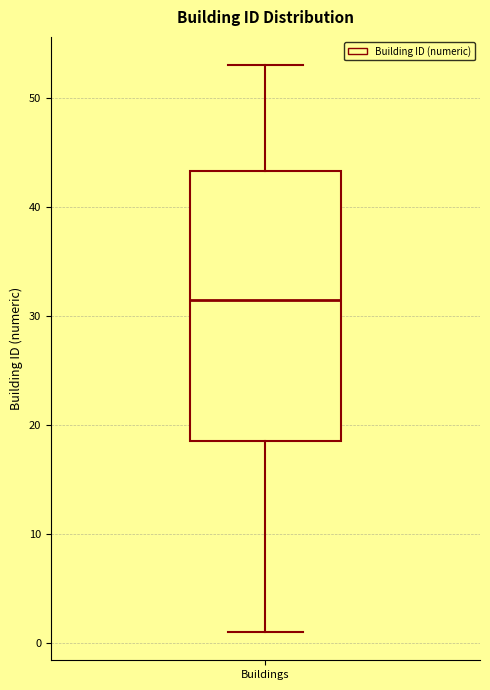

Where does the median line of the box for Buildings sit on the y-axis? The values are not printed on the chart, so give them approximately, as read against the axis.

32